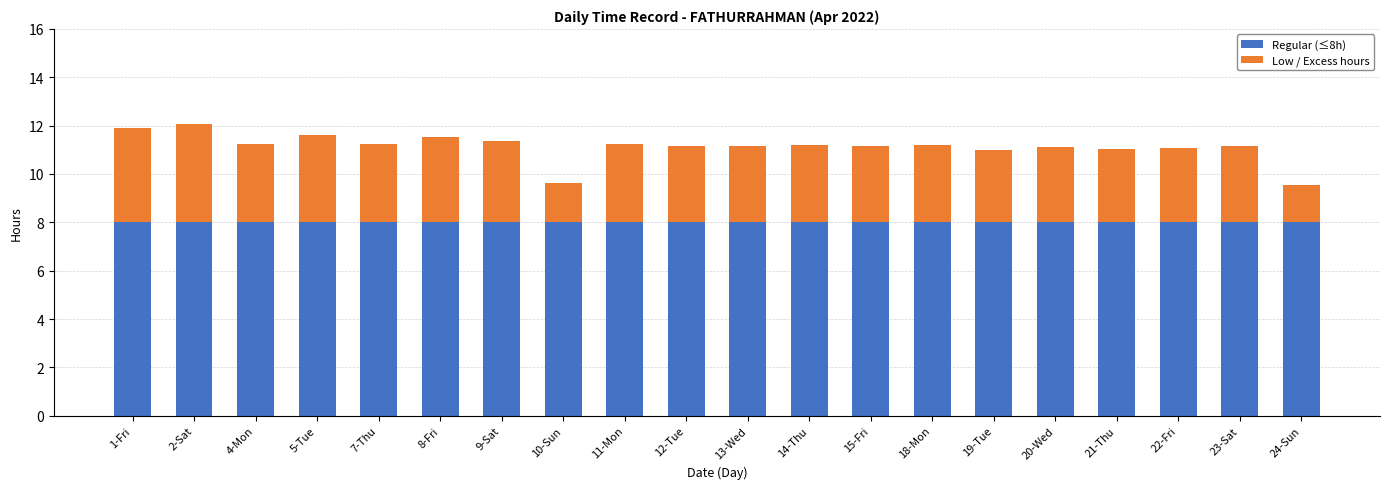

What is the lowest value of the Regular (≤8h) series?

8.0